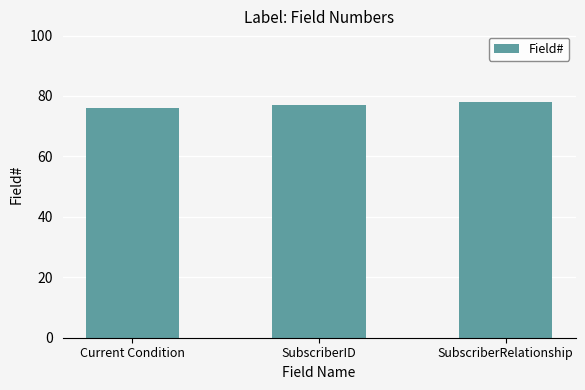

What is the difference between the maximum and minimum values?

2